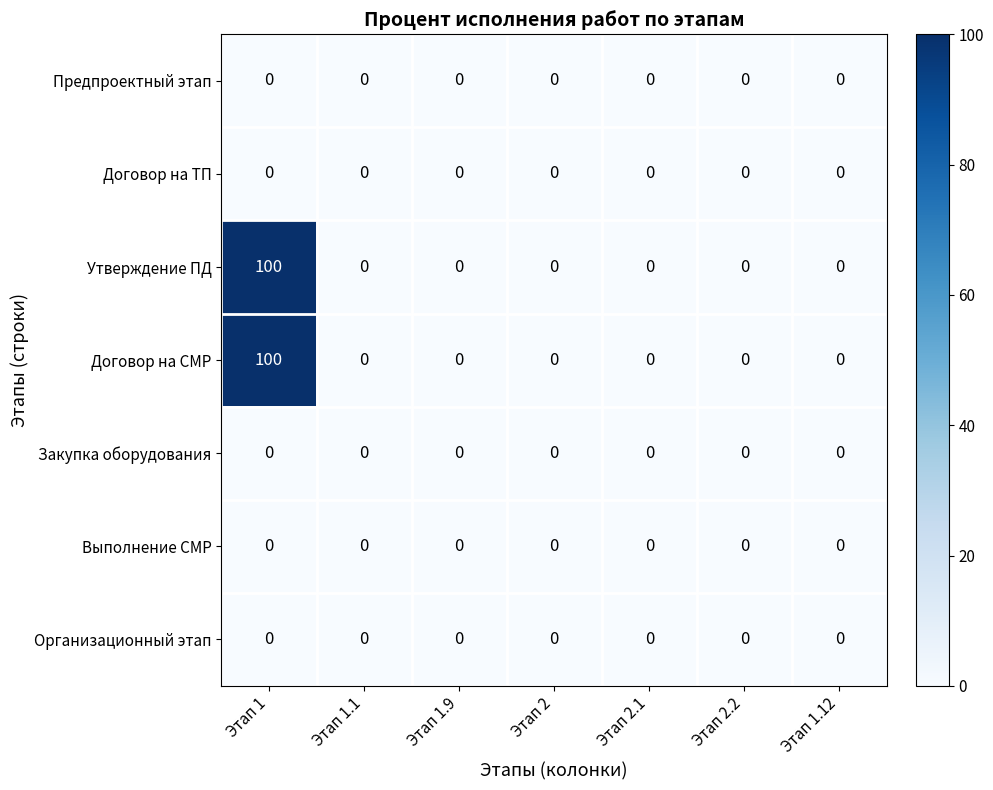

The Закупка оборудования series shows 0 at Этап 1. True or false?

True